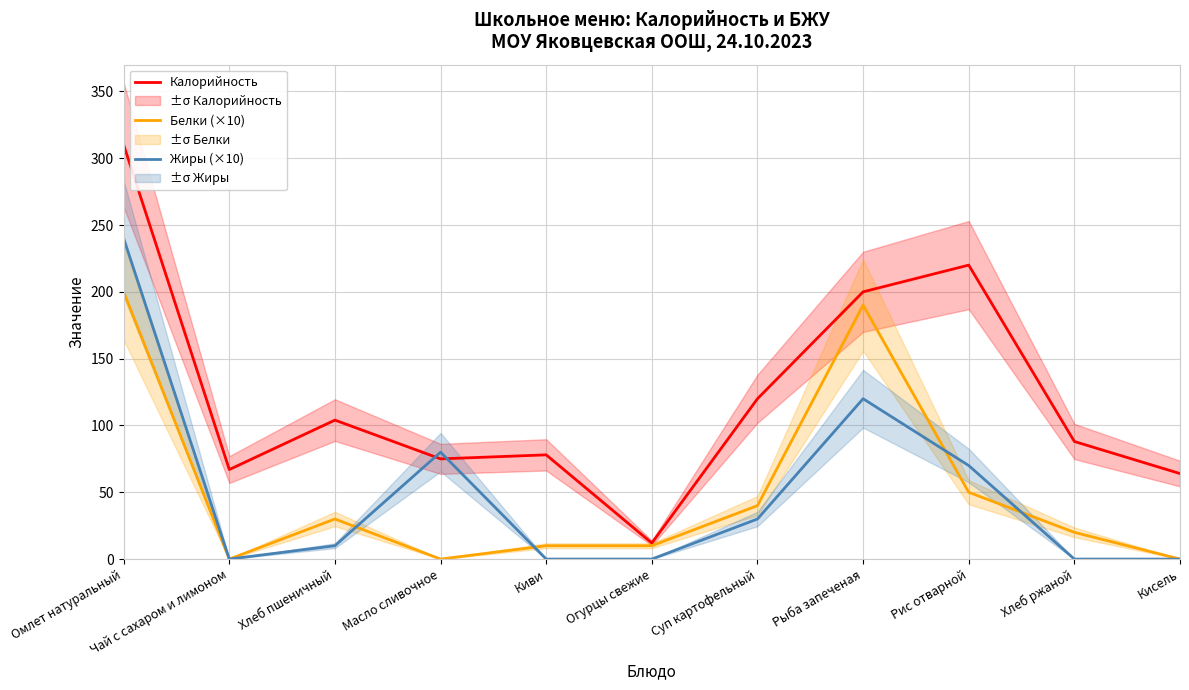

Reading right to left, extract all data points from this chart.

Калорийность: Кисель=64	Хлеб ржаной=88	Рис отварной=220	Рыба запеченая=200	Суп картофельный=120	Огурцы свежие=12	Киви=78	Масло сливочное=75	Хлеб пшеничный=104	Чай с сахаром и лимоном=67	Омлет натуральный=310
Белки (×10): Кисель=0	Хлеб ржаной=20	Рис отварной=50	Рыба запеченая=190	Суп картофельный=40	Огурцы свежие=10	Киви=10	Масло сливочное=0	Хлеб пшеничный=30	Чай с сахаром и лимоном=0	Омлет натуральный=200
Жиры (×10): Кисель=0	Хлеб ржаной=0	Рис отварной=70	Рыба запеченая=120	Суп картофельный=30	Огурцы свежие=0	Киви=0	Масло сливочное=80	Хлеб пшеничный=10	Чай с сахаром и лимоном=0	Омлет натуральный=240